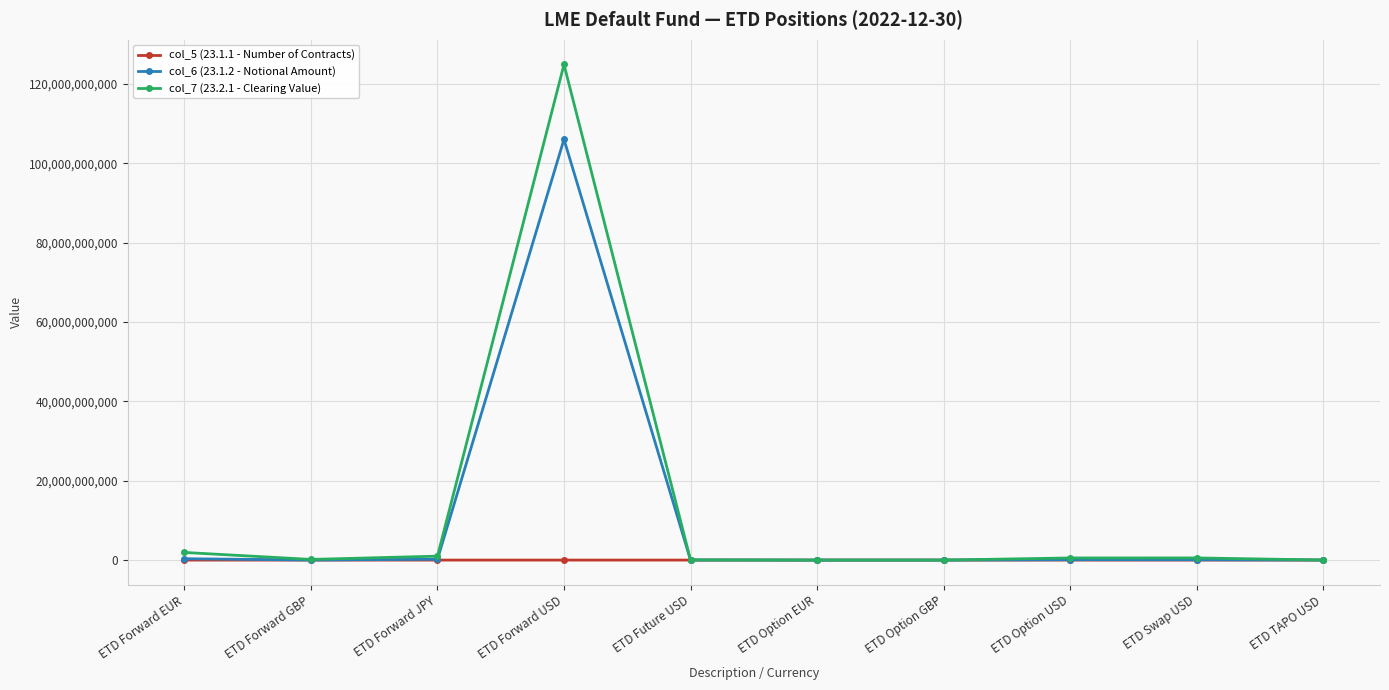

What position from the left is ETD Forward JPY?

3